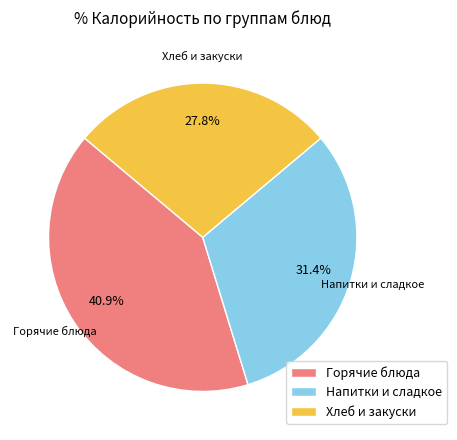

What portion of the pie excludes Хлеб и закуски?

72.2%